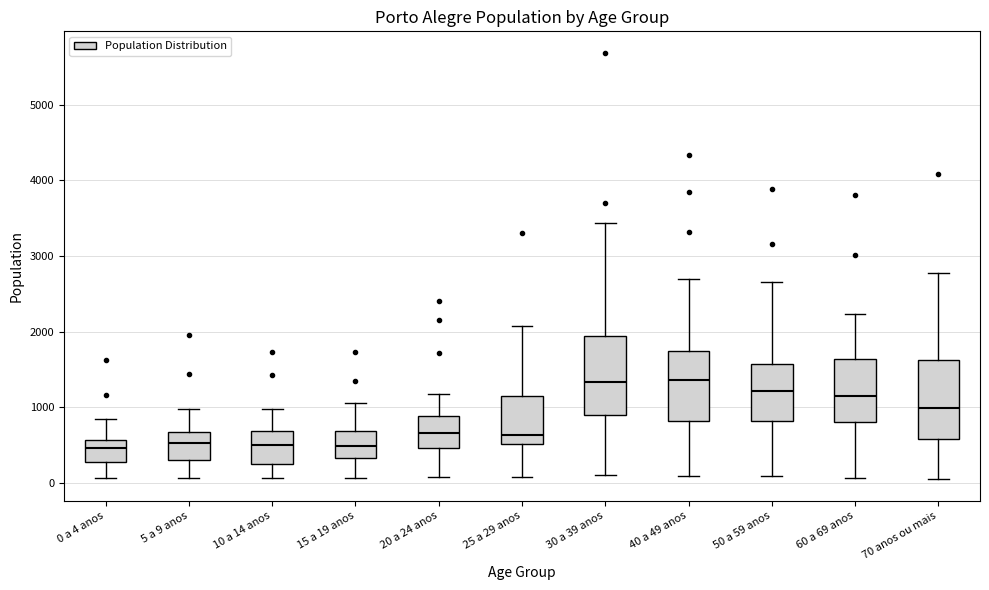

Where is the lower edge of the box for 20 a 24 anos on the y-axis? The values are not printed on the chart, so give them approximately, as read against the axis.

500